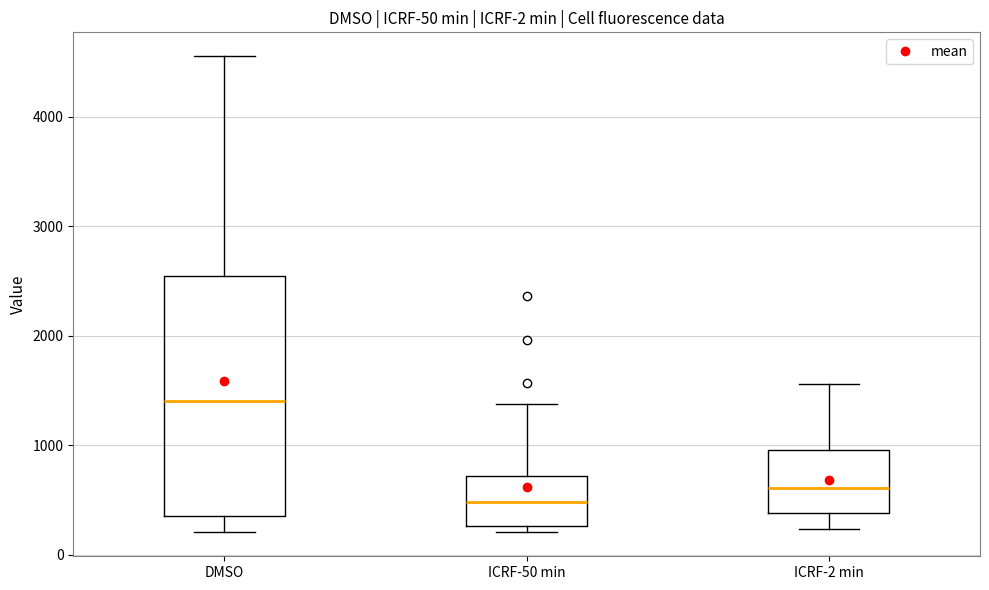

Comparing the boxes themselves (not the whiskers), which one is the tallest?

DMSO